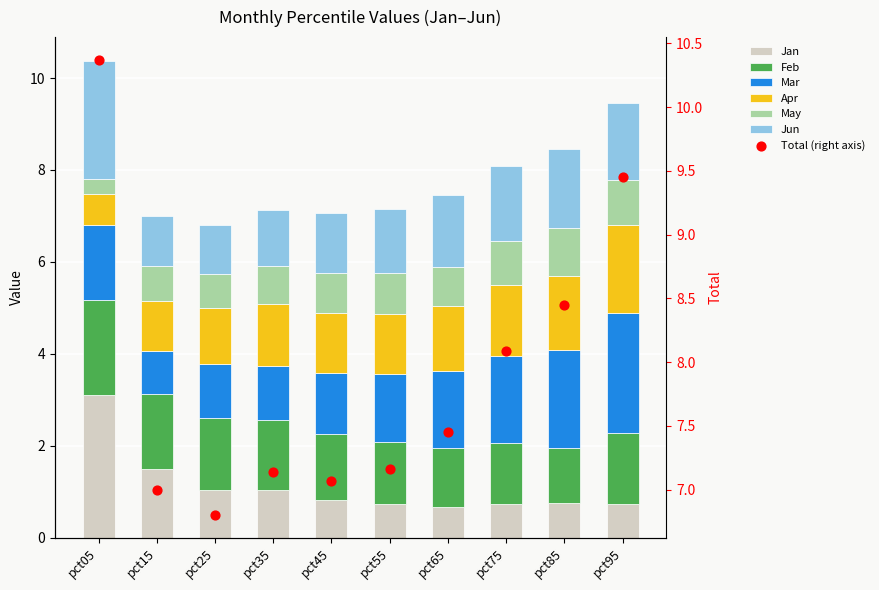

Which series has the largest total across all categories?

Mar